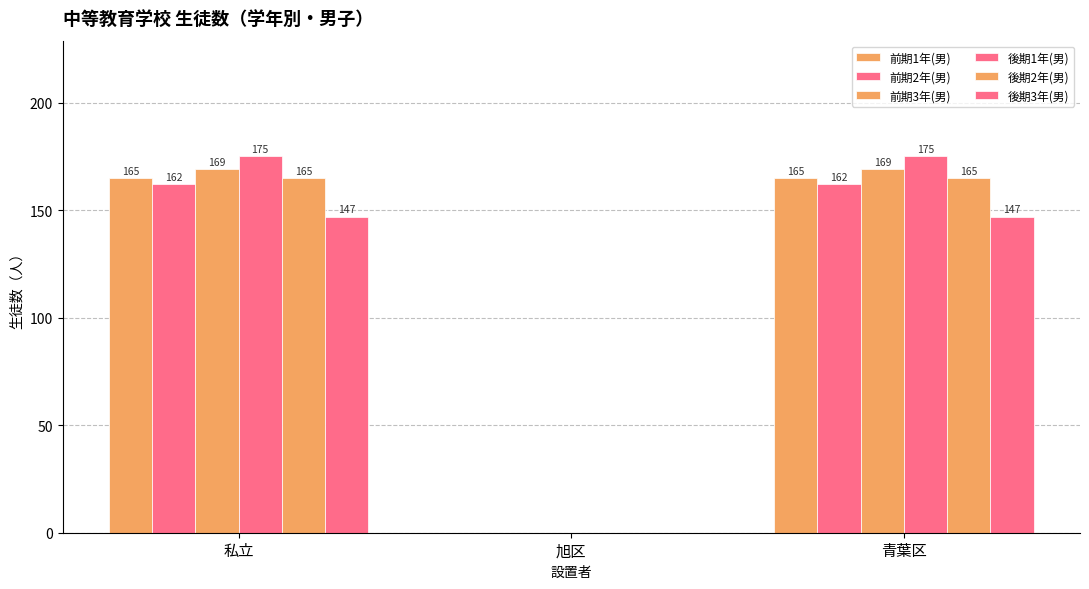

What position from the right is 青葉区?

1